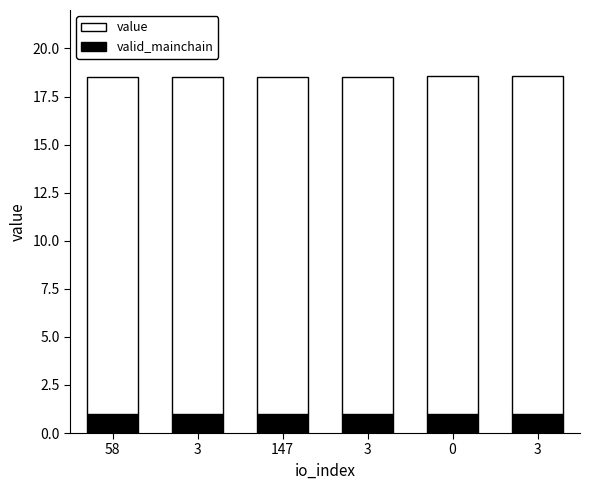

What is the value of the value bar at the 3rd from the left?

17.5